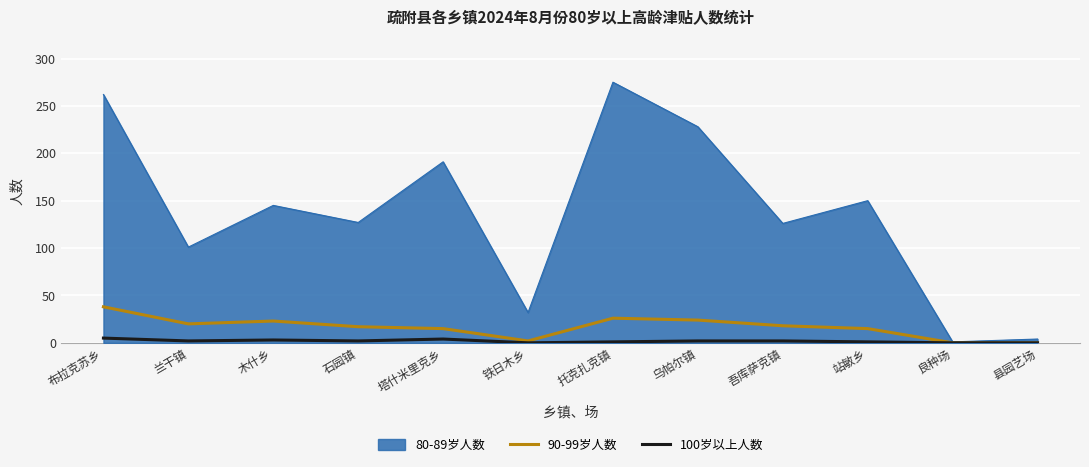

List the series in order of their peak value, highest first.

80-89岁人数, 90-99岁人数, 100岁以上人数